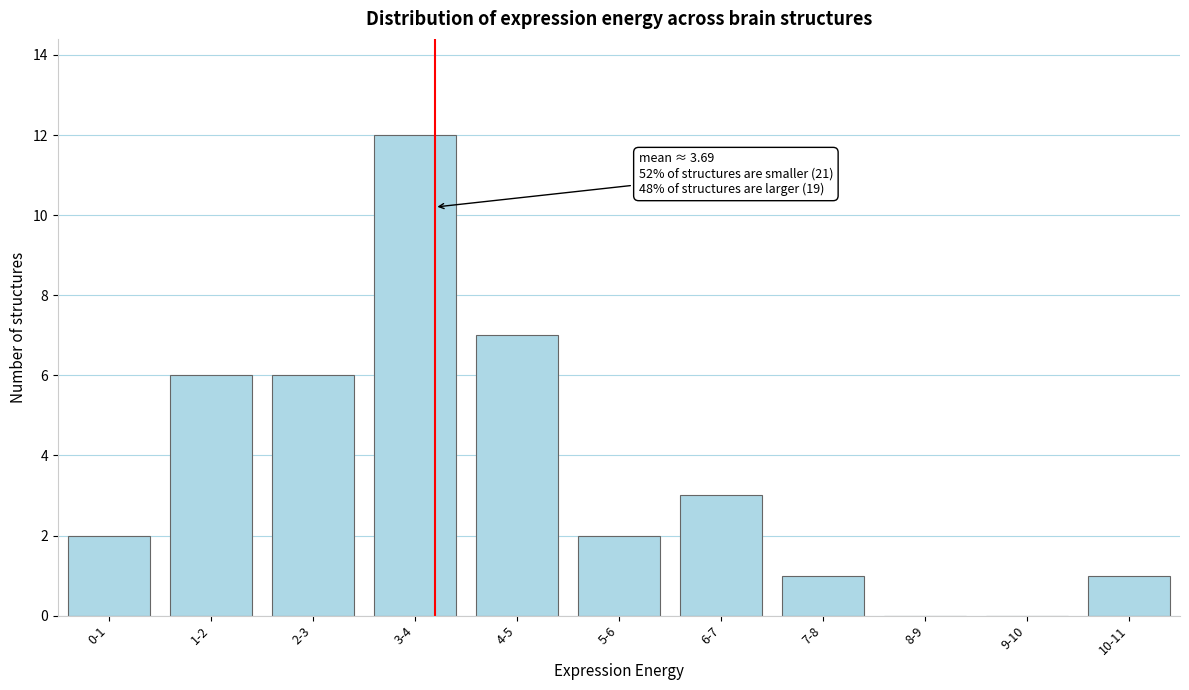

Reading left to right, extract all data points from this chart.

0-1=2	1-2=6	2-3=6	3-4=12	4-5=7	5-6=2	6-7=3	7-8=1	8-9=0	9-10=0	10-11=1